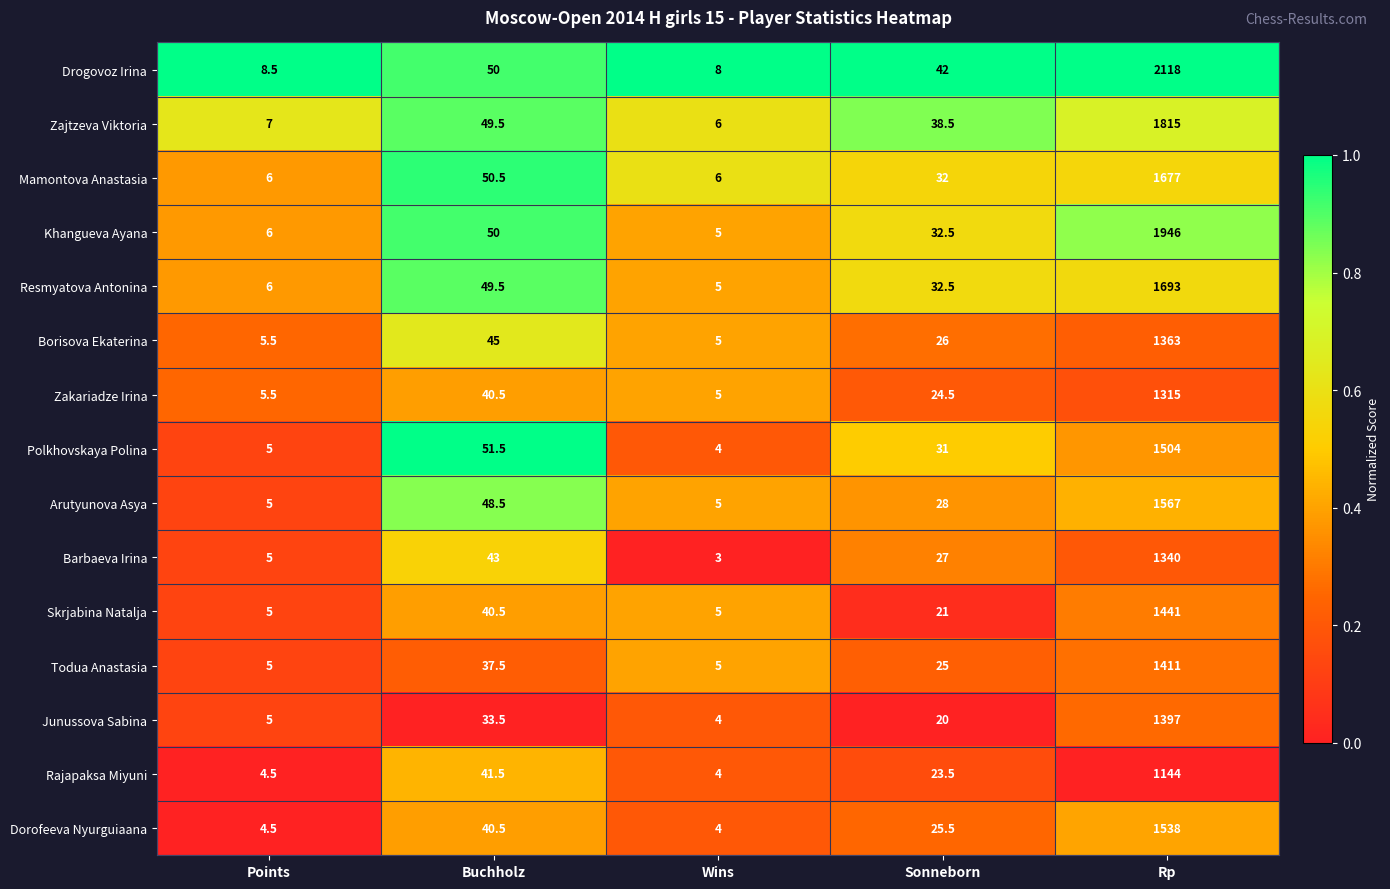

The value of Dorofeeva Nyurguiaana at Points is 4.5. True or false?

True